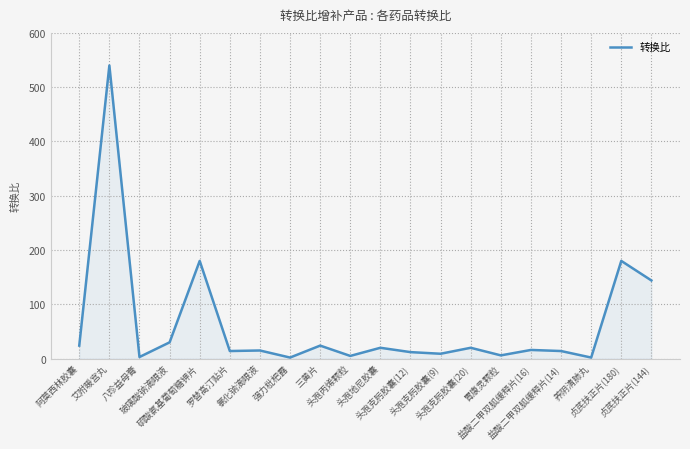

Between 阿莫西林胶囊 and 头孢克肟胶囊(9), which is larger?

阿莫西林胶囊